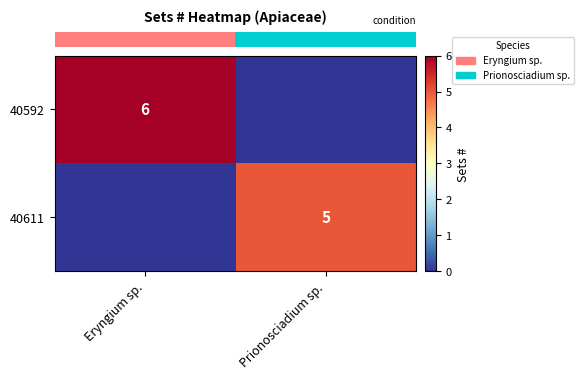

Is it true that row_1 equals 2 at Eryngium sp.?

False